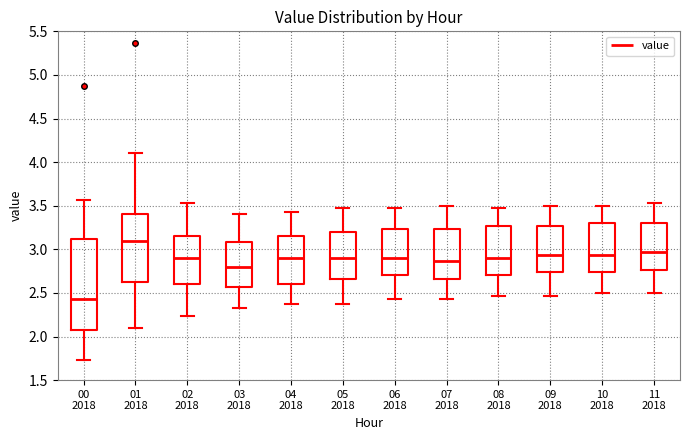

Which box's median line is the highest?

01 2018